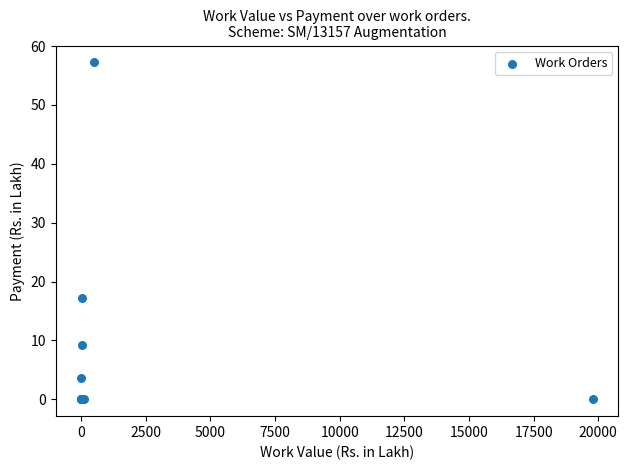

What Y value in the scatter plot is closest to 28?

17.2